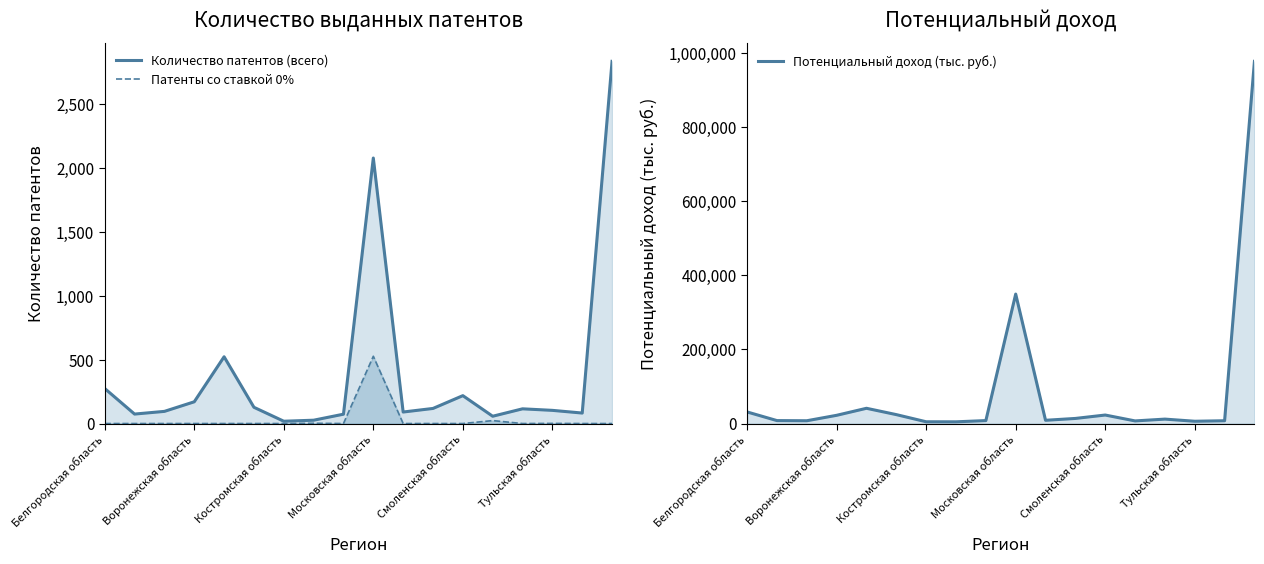

How many lines are shown in the chart?

3